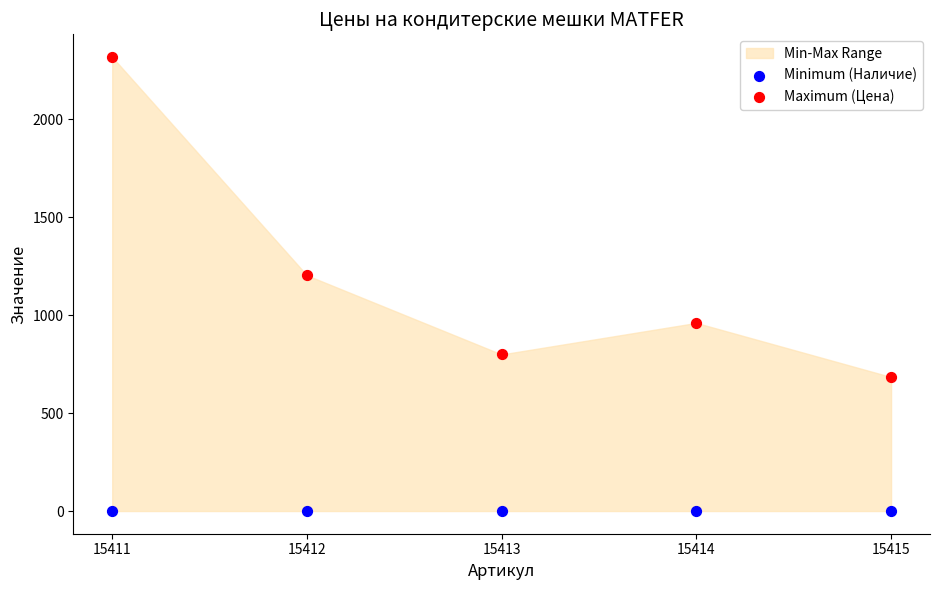

Which series reaches the minimum Y coordinate?

Minimum (Наличие)